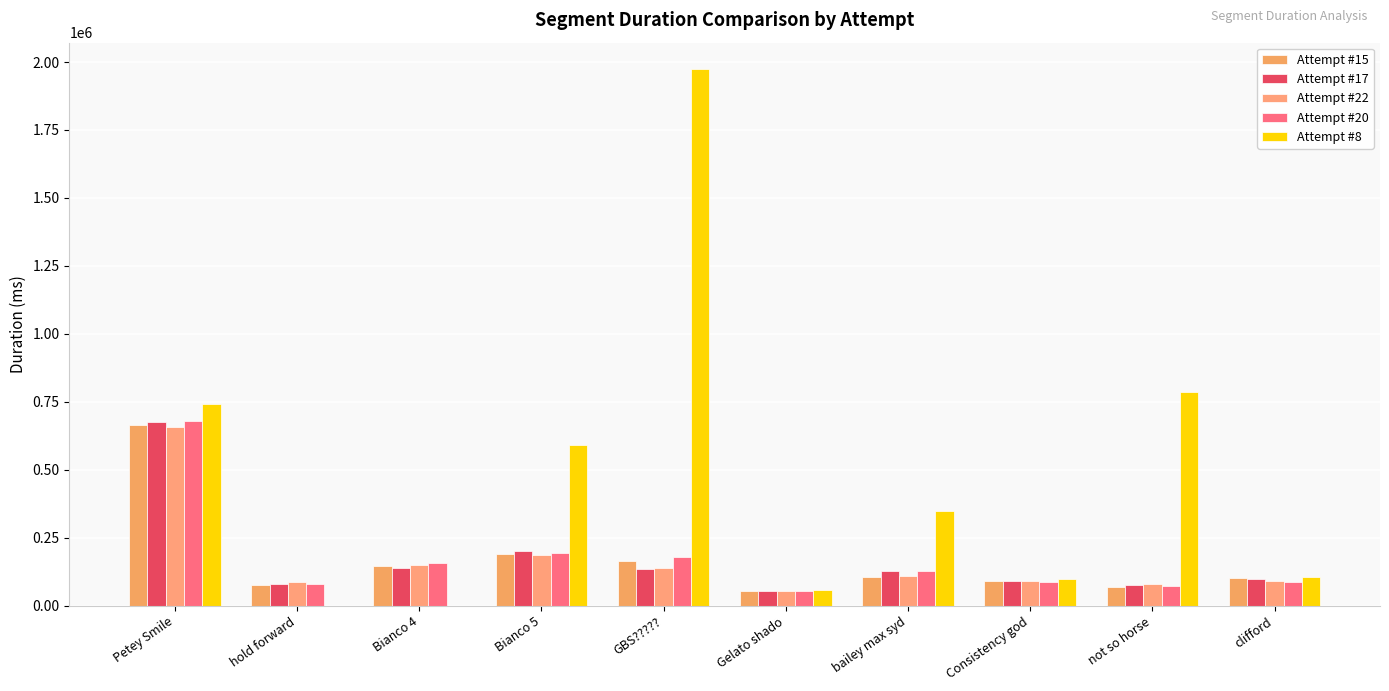

At which label is Attempt #8 closest to 986254?

not so horse